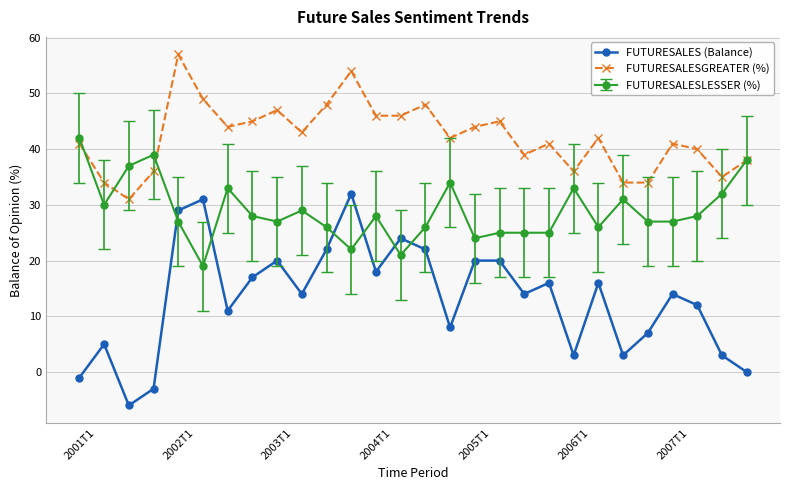

Which series has the largest range (max minus min)?

FUTURESALES (Balance)